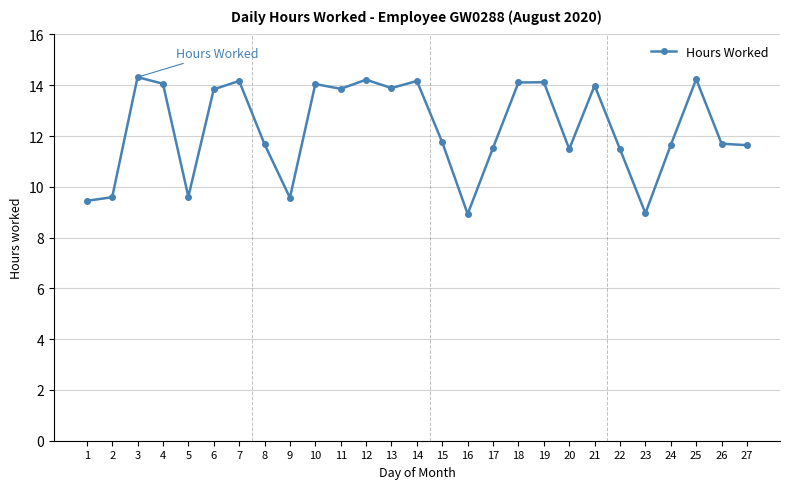

How many lines are shown in the chart?

1